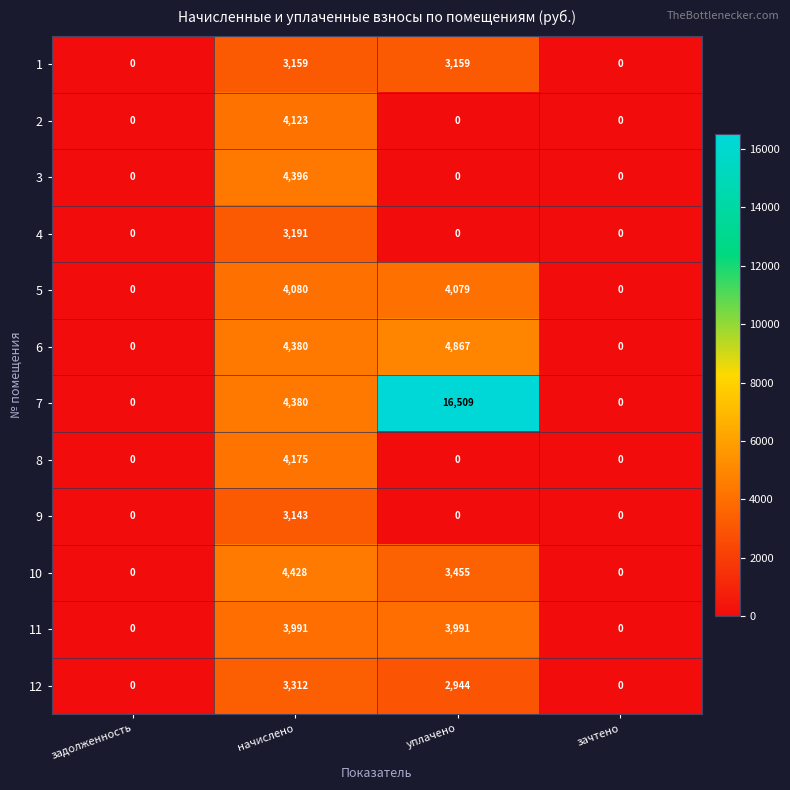

What is the total value across all series at начислено?

46758